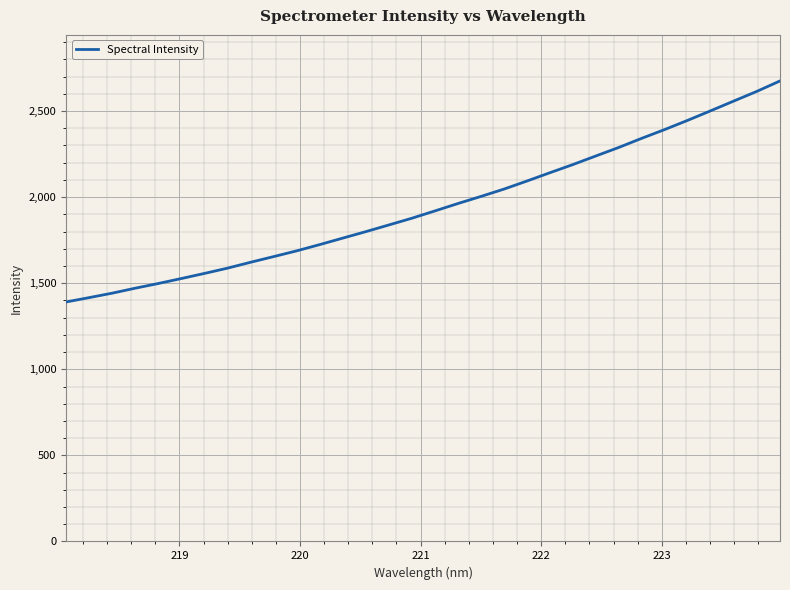

What is the maximum value shown in the chart?

2674.9